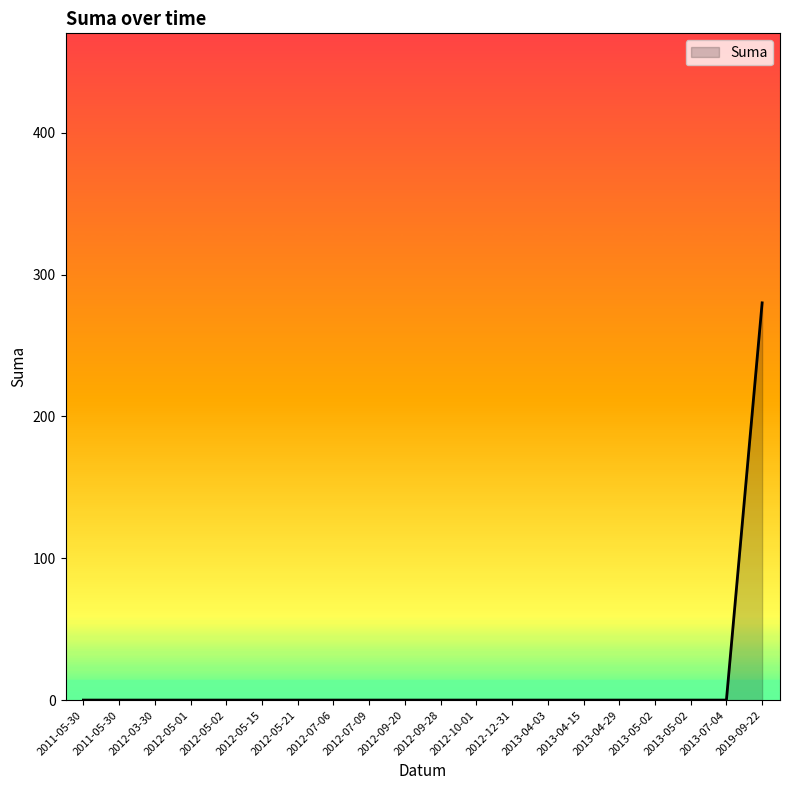

Does the chart have visible grid lines?

No